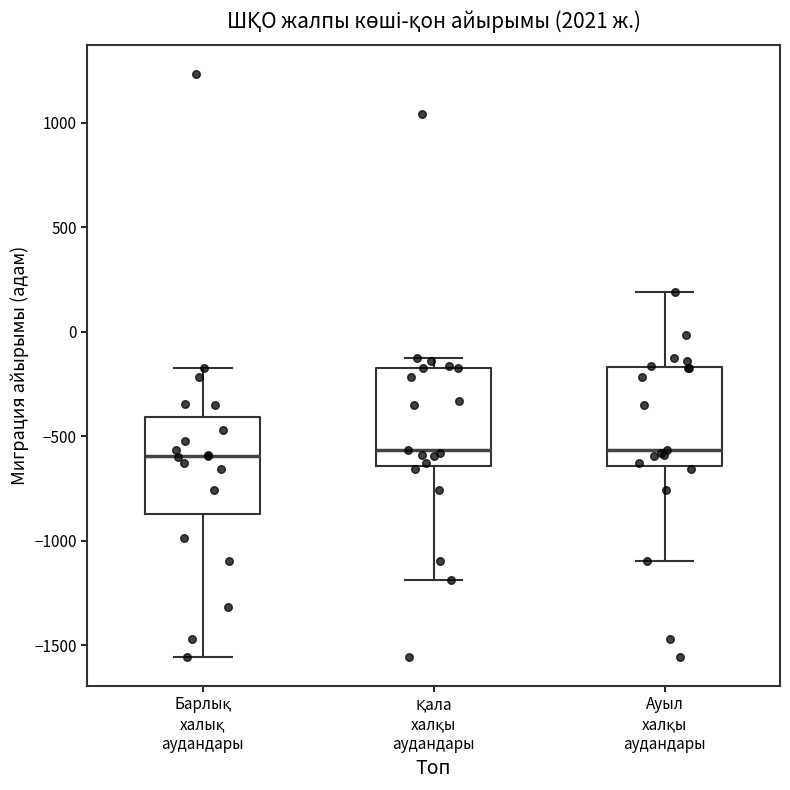

Where is the upper edge of the box for Ауыл халқы аудандары on the y-axis? The values are not printed on the chart, so give them approximately, as read against the axis.

-150